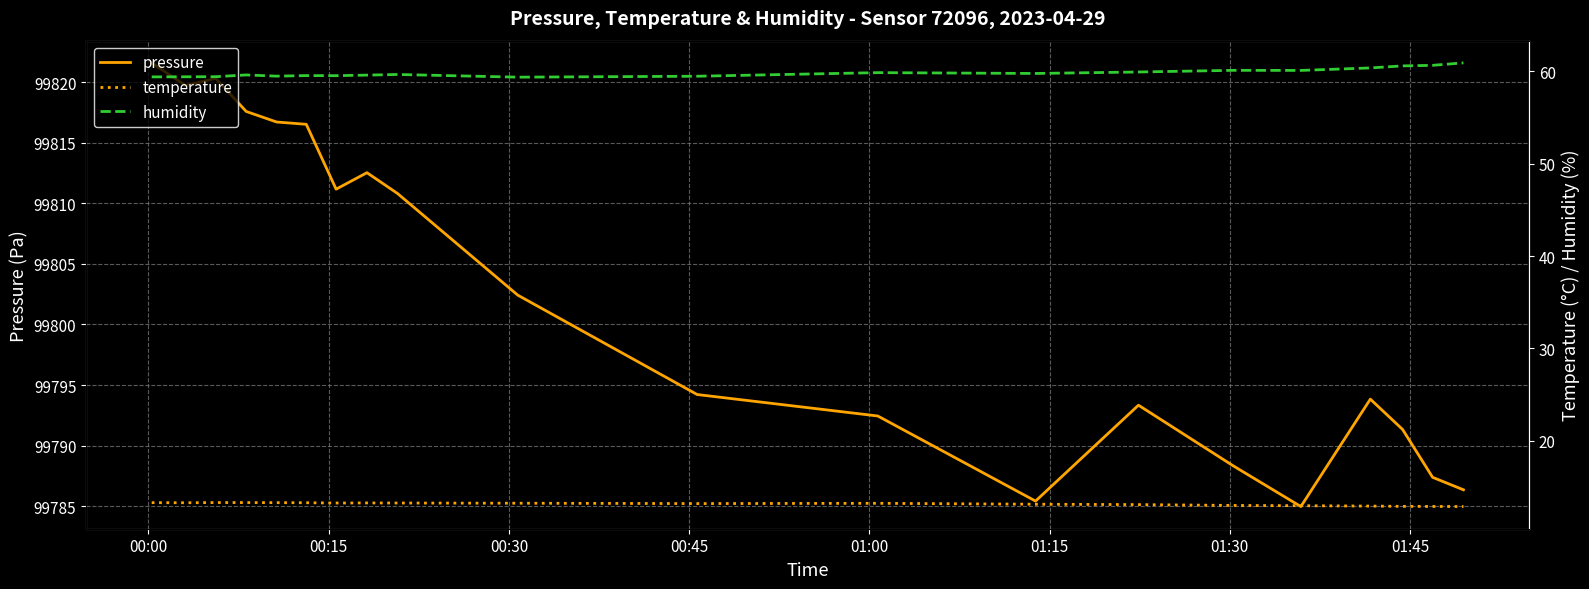

What is the minimum value for pressure?

99785.0